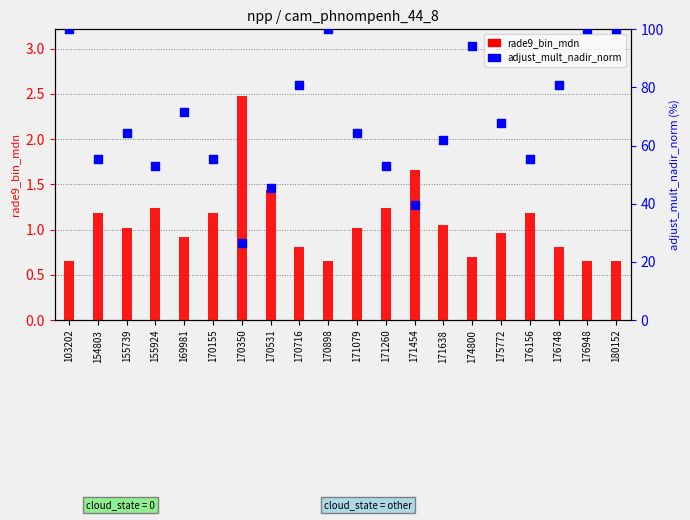

At how many categories does at least one series exceed 24?

20